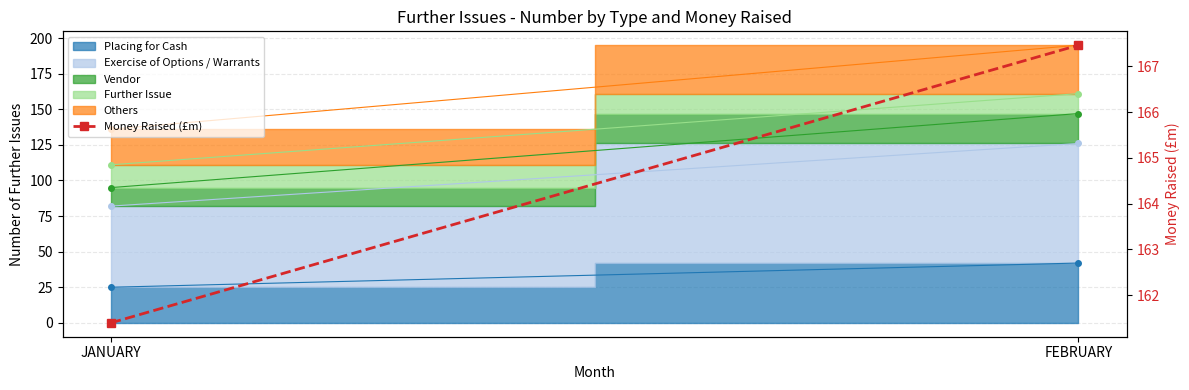

The chart shows a value of 36.2 at JANUARY. True or false?

False